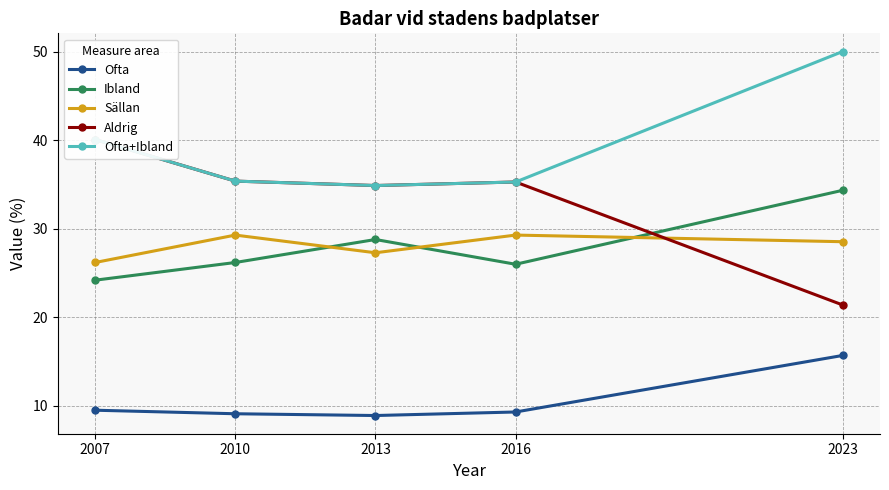

The value of Ibland at 2016 is 16.1. True or false?

False